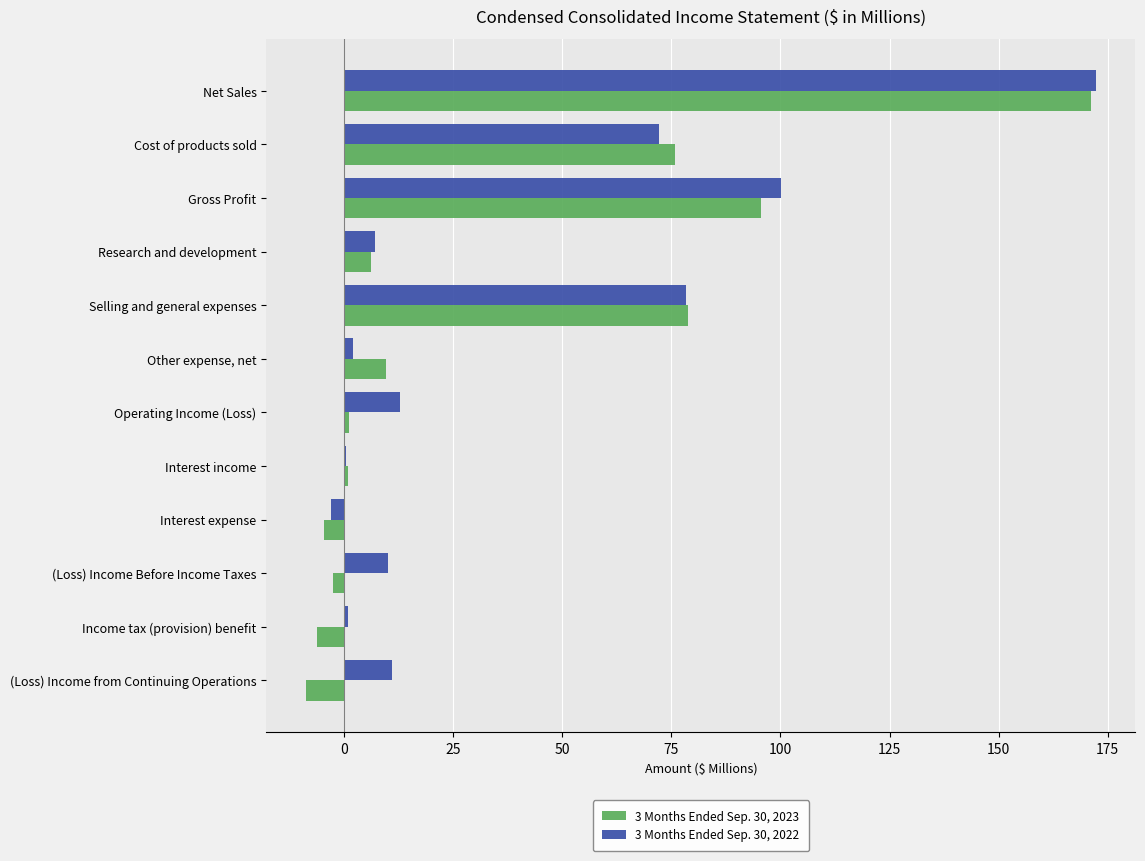

What is the total value across all series at Cost of products sold?

147.9